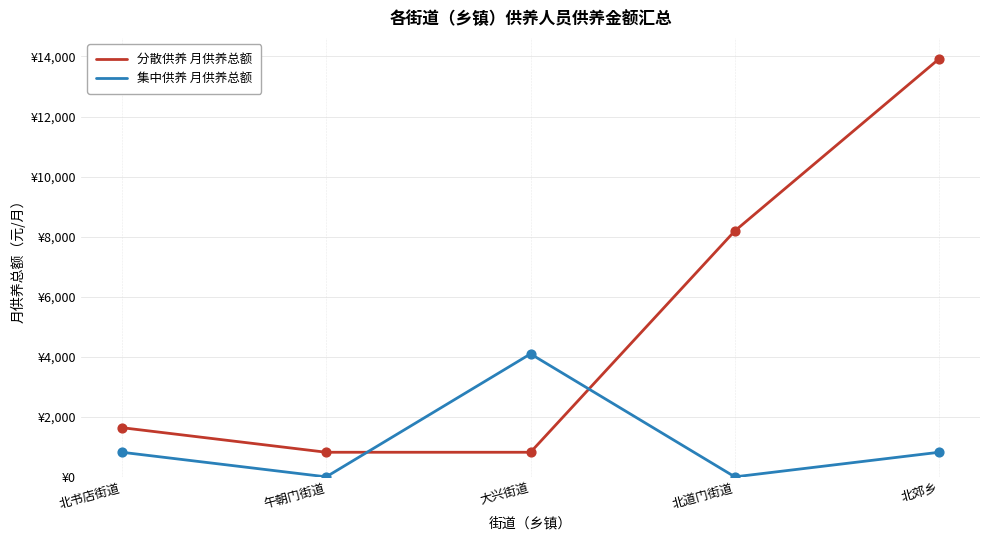

What are all the series names shown in the legend?

分散供养 月供养总额, 集中供养 月供养总额